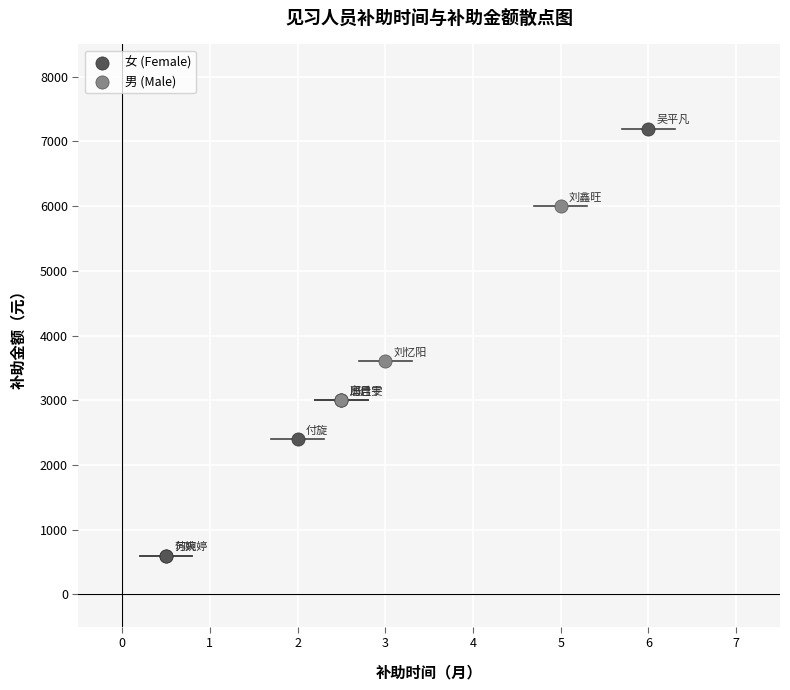

Which series contains the lowest Y value?

女 (Female)